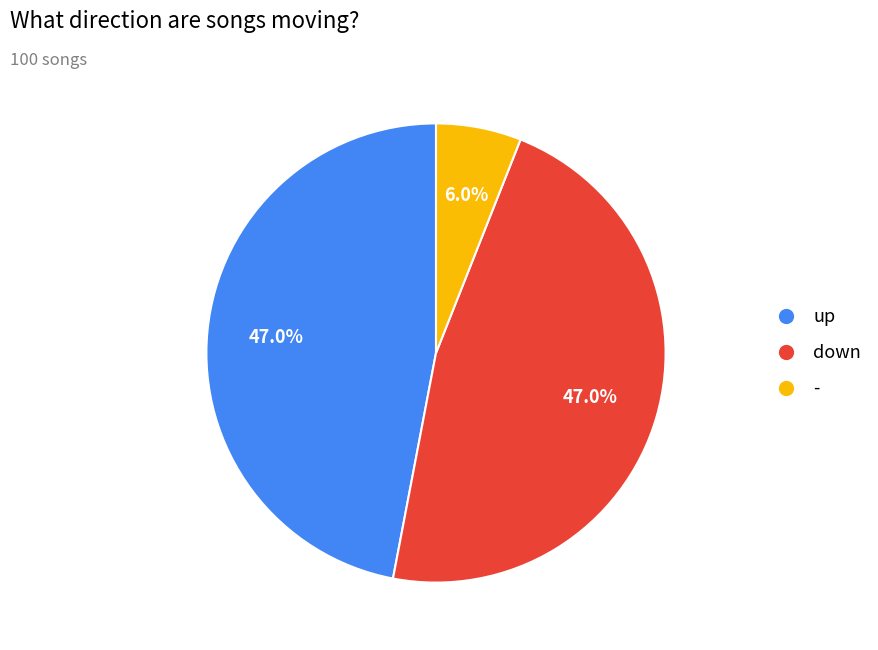

How many slices are in this pie chart?

3